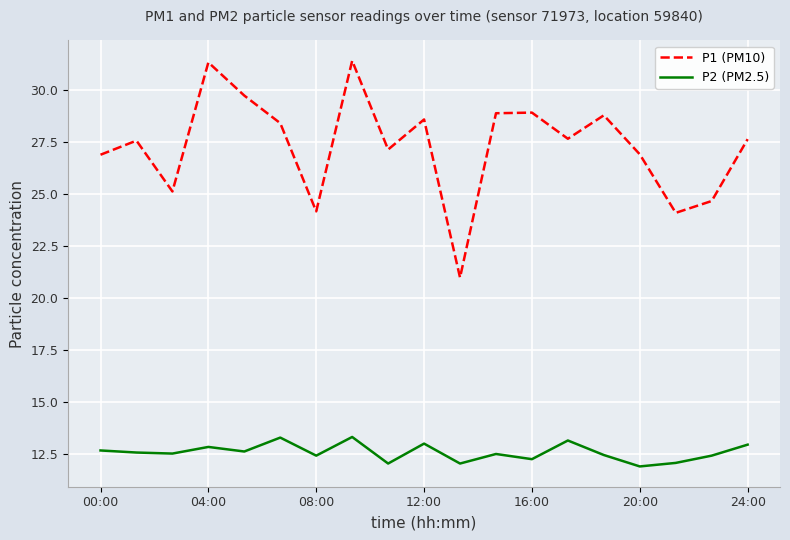

True or false: P1 (PM10) and P2 (PM2.5) cross at least once.

False